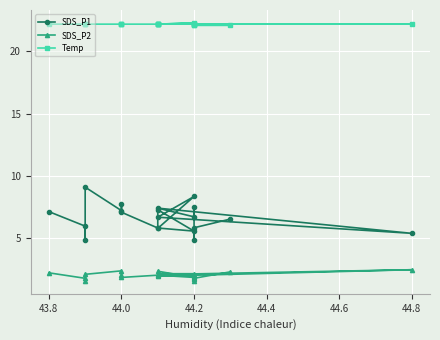

True or false: Temp and SDS_P1 cross at least once.

False